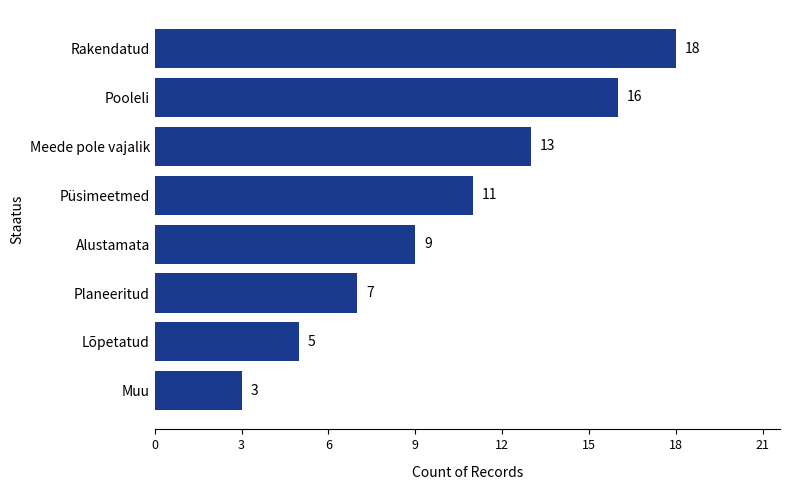

The value at Lõpetatud is 5. True or false?

True